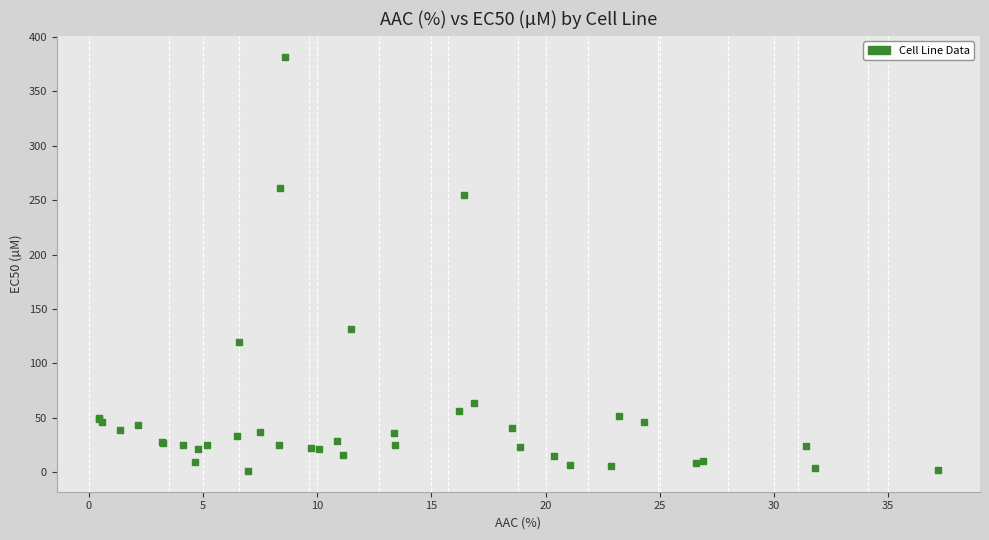

What Y value in the scatter plot is closest to 191?

132.0